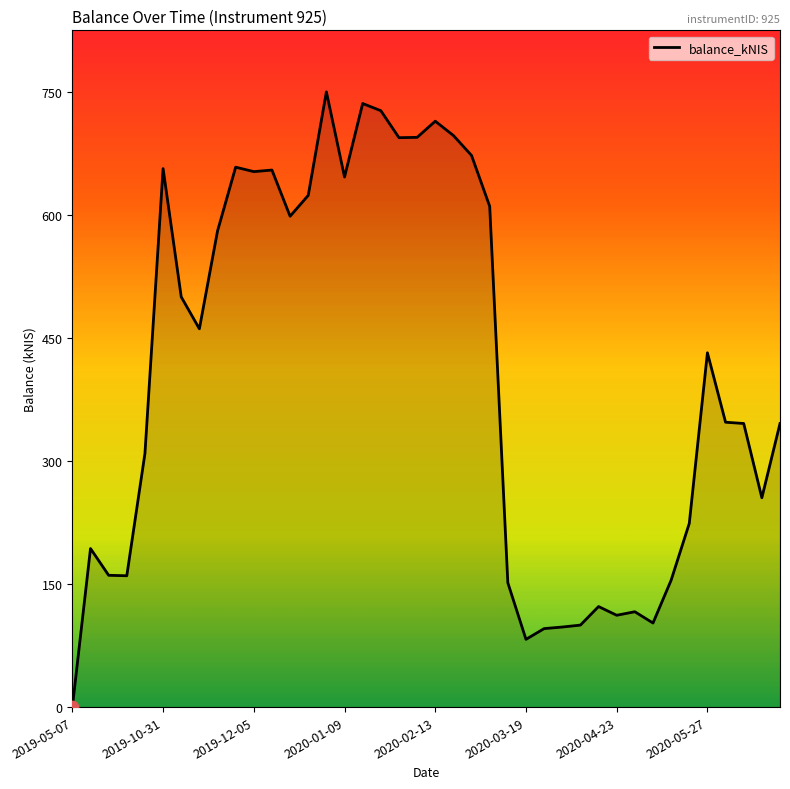

What is the greatest value displayed?

749.7